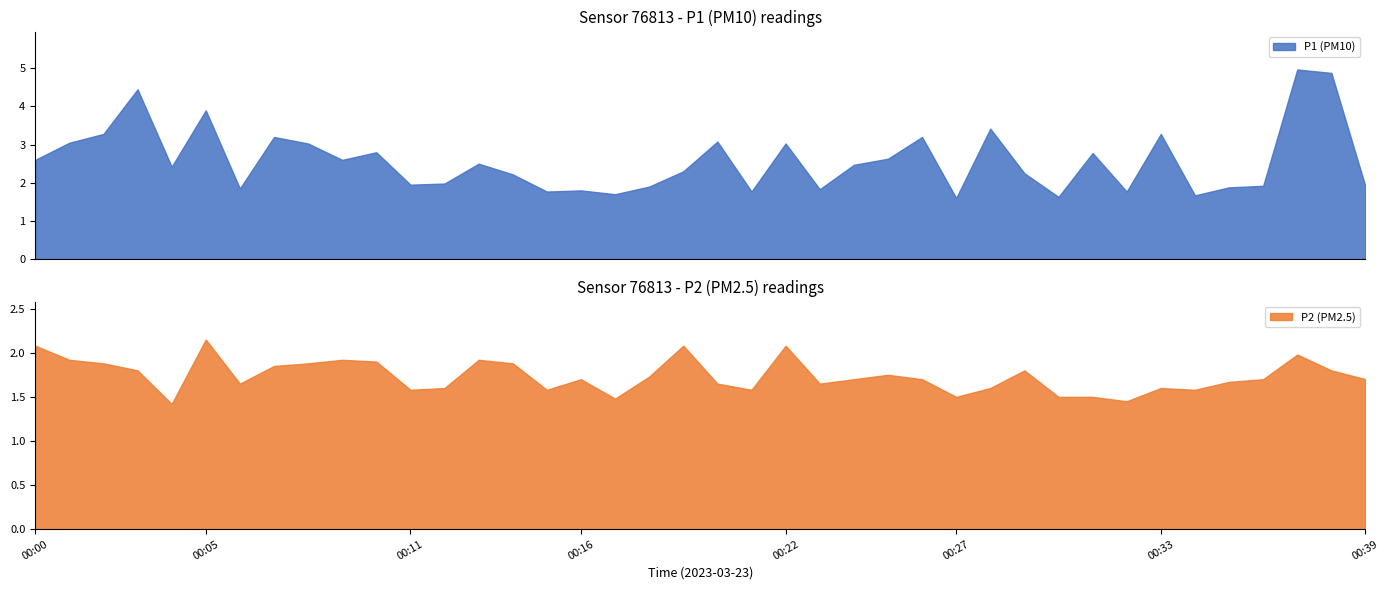

True or false: P1 and P2 cross at least once.

False